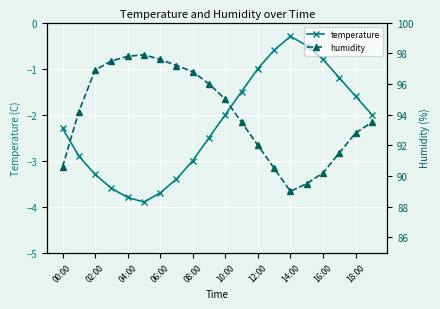

How many interior local peaks does the humidity series have?

1